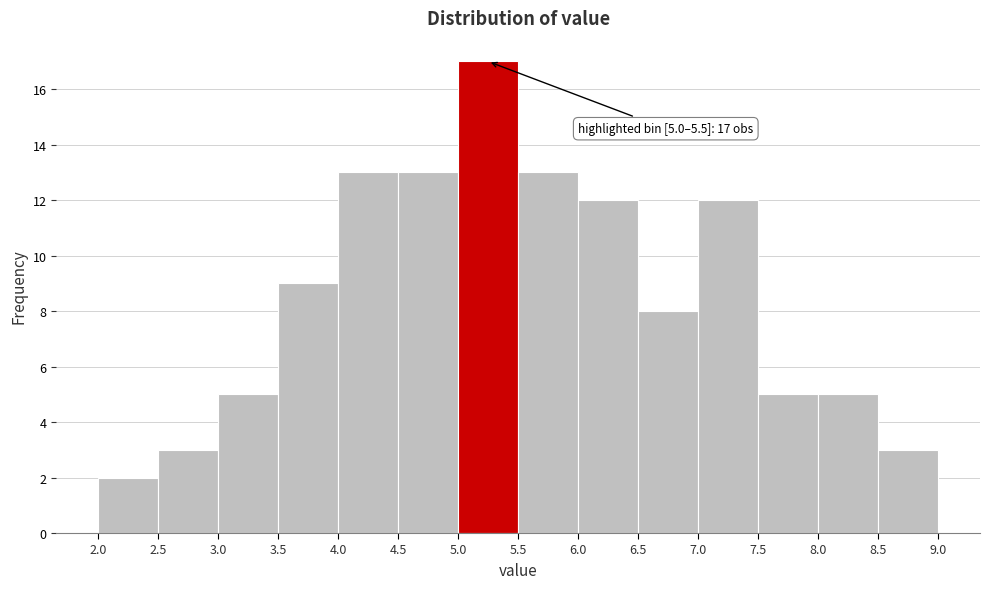

Which range on the x-axis has the tallest bar?

5.0 to 5.5